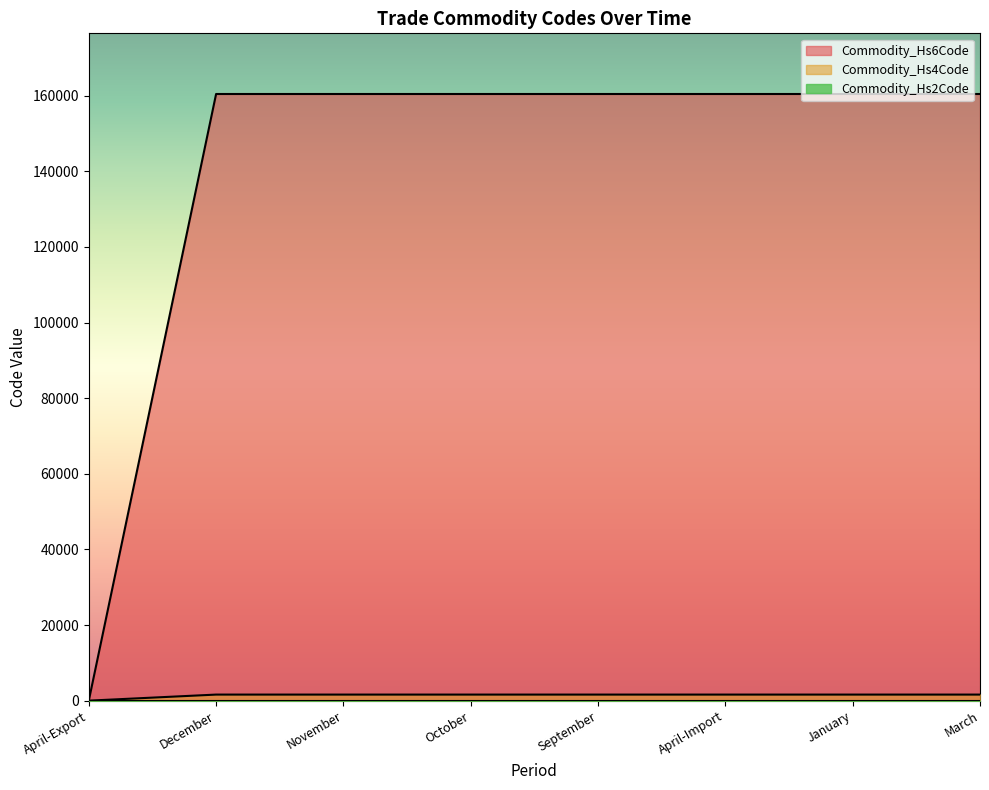

Which series has the largest range (max minus min)?

Commodity_Hs6Code